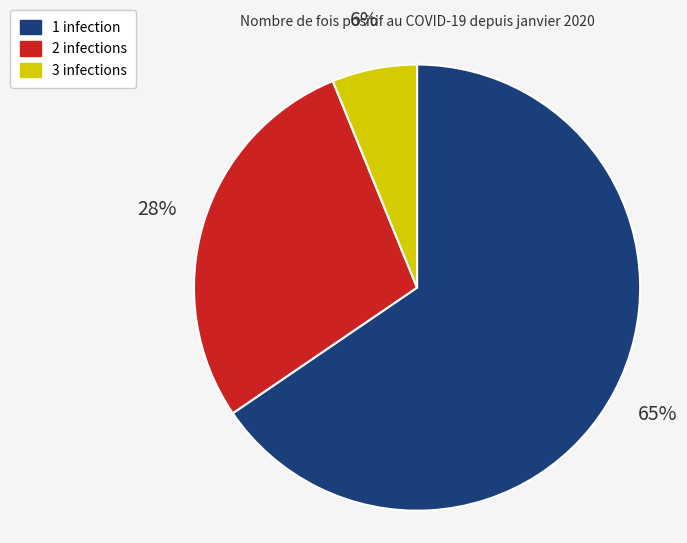

Is there a majority slice in this chart?

Yes